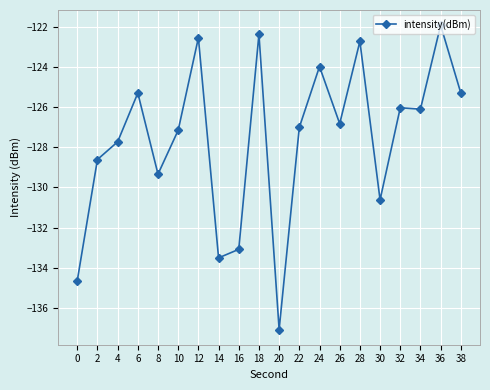

True or false: there are more than 1 points higher than both neighbors.

True